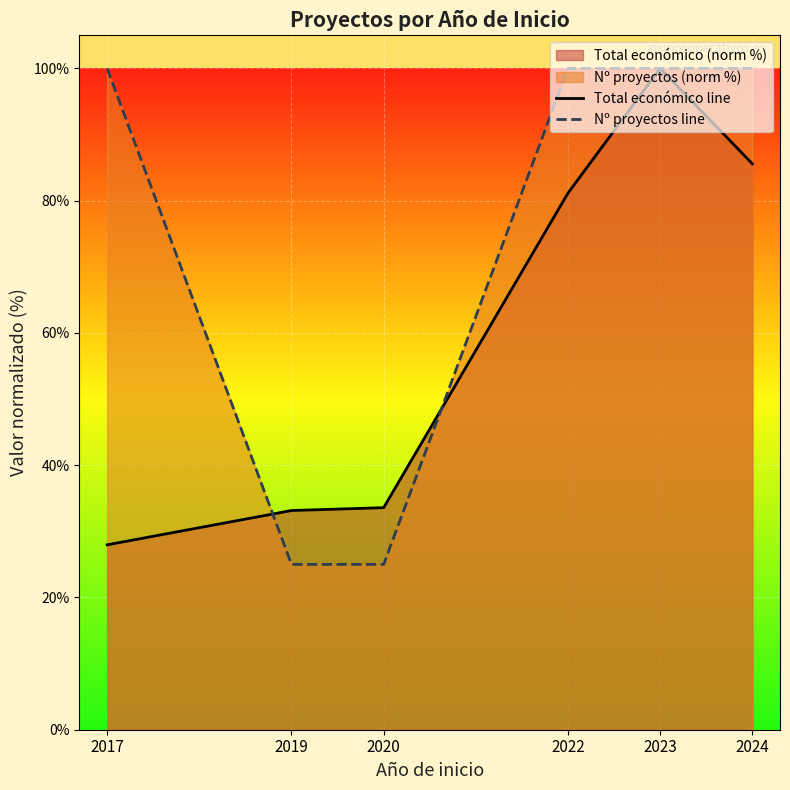

What is the approximate value of Nº proyectos line at 2023?

100.0